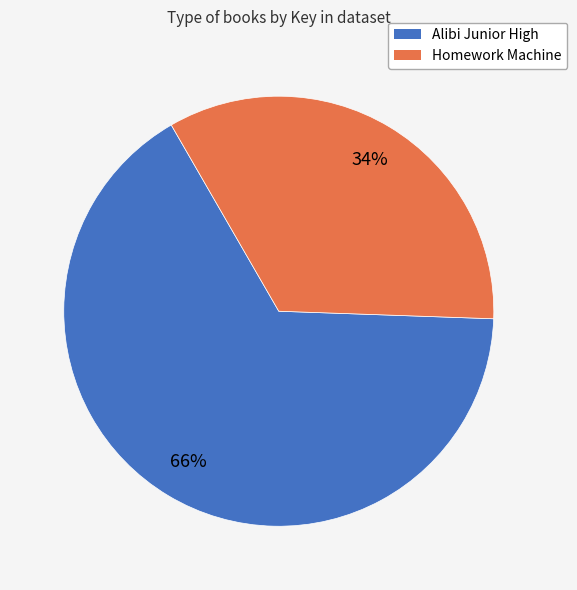

What is the largest slice in the pie chart?

Alibi Junior High